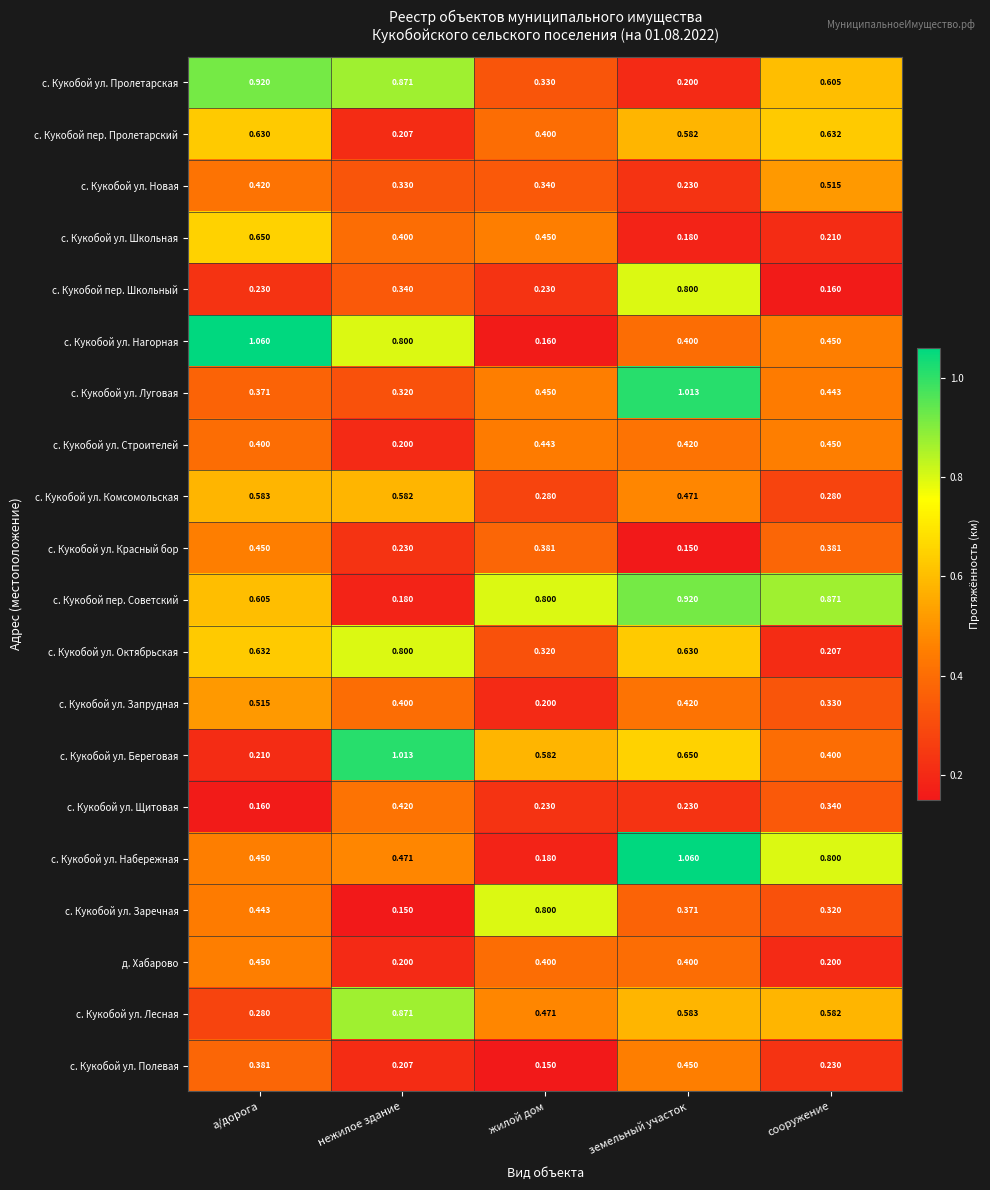

At which label does с. Кукобой пер. Школьный reach its minimum?

сооружение